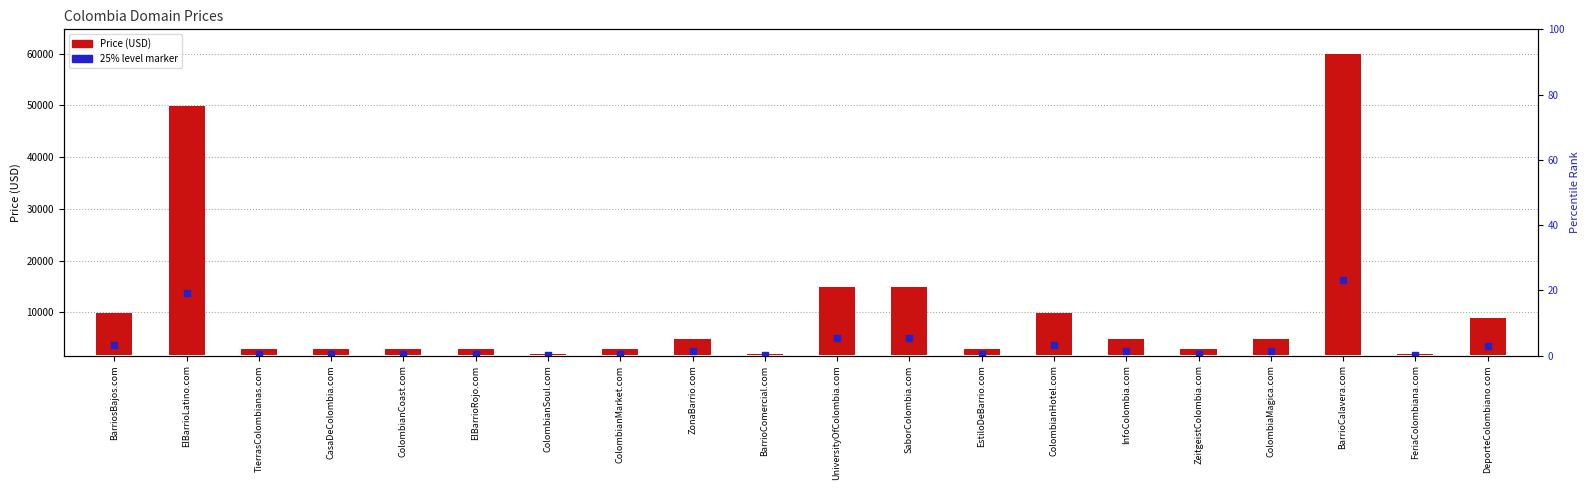

Approximately how many times larger is the value at ElBarrioLatino.com compared to ColombianCoast.com?

6.9